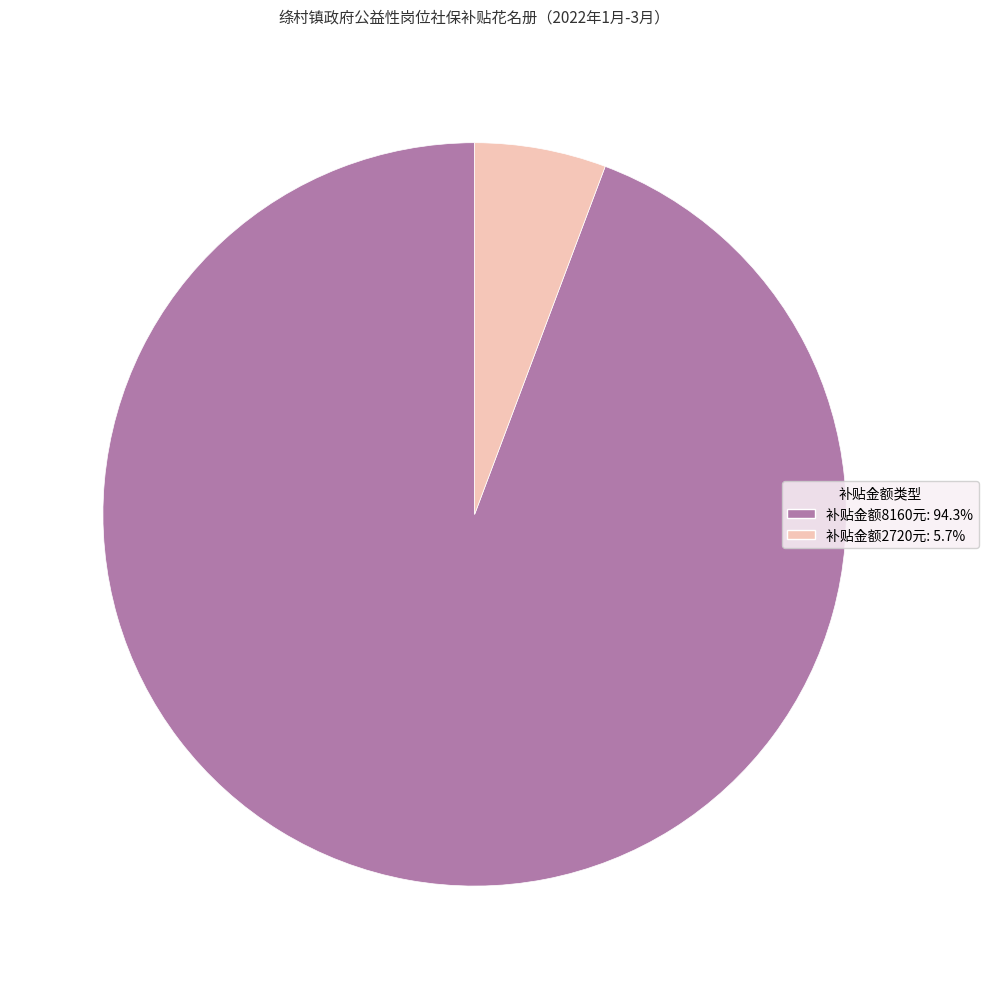

Does any single category account for the majority?

Yes